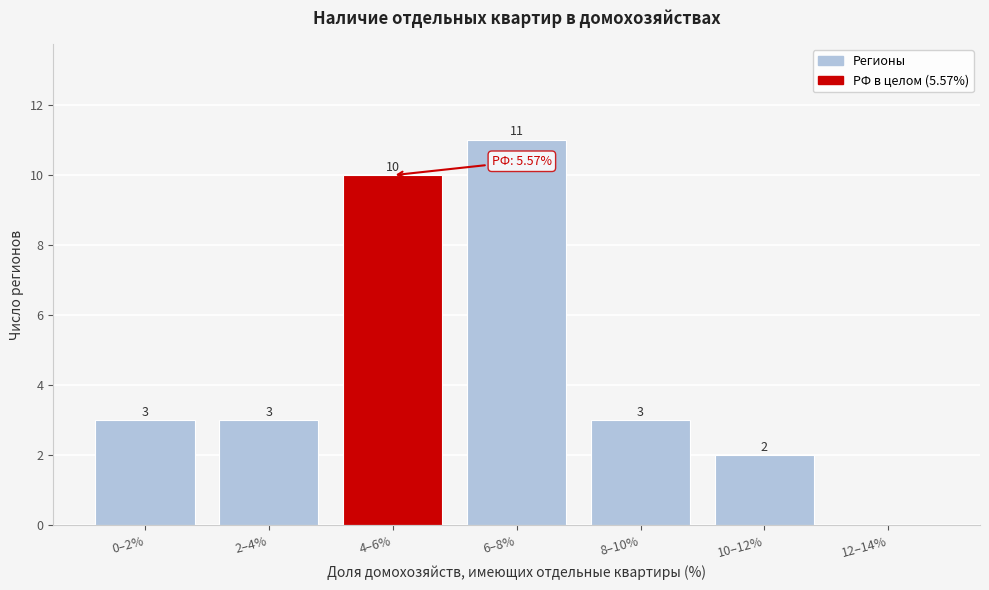

Reading left to right, transcribe all the data shown in this chart.

0–2%=3	2–4%=3	4–6%=10	6–8%=11	8–10%=3	10–12%=2	12–14%=0